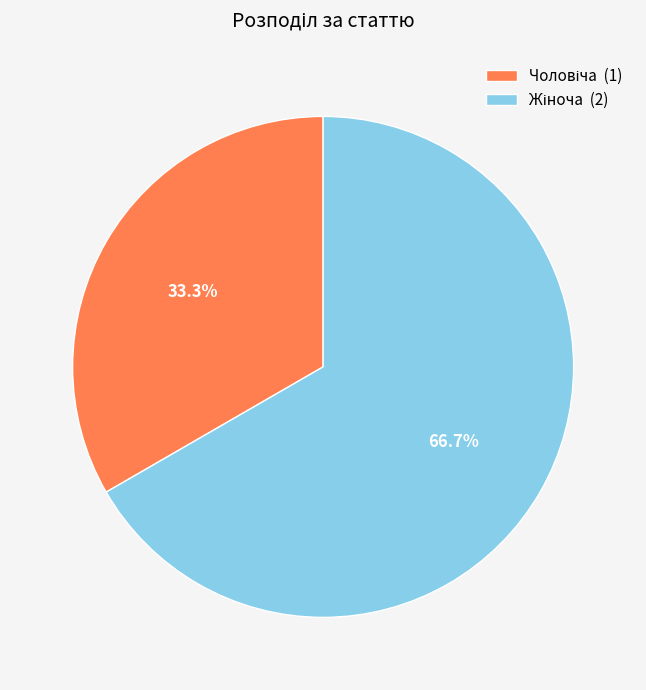

Does any single category account for the majority?

Yes